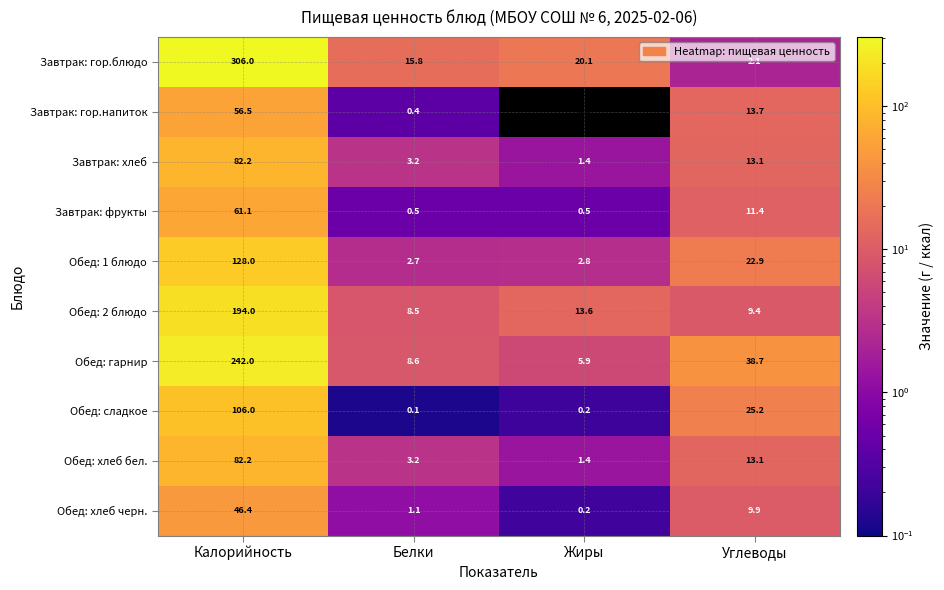

Count the number of categories in the chart.

4